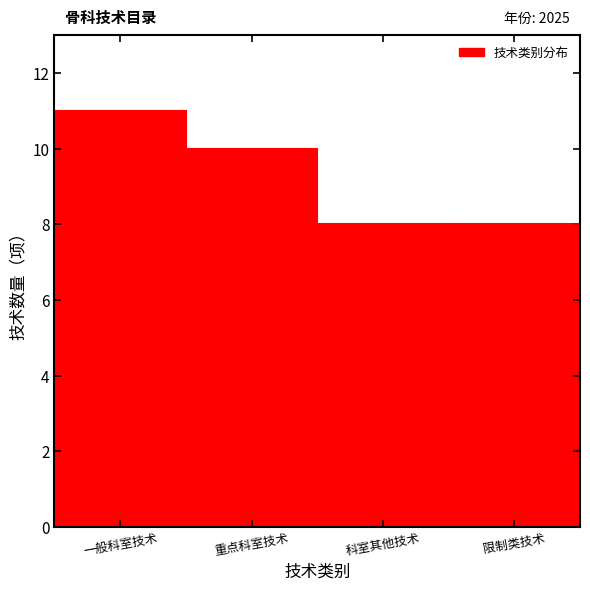

Reading left to right, list all the values displayed in this chart.

一般科室技术=11	重点科室技术=10	科室其他技术=8	限制类技术=8